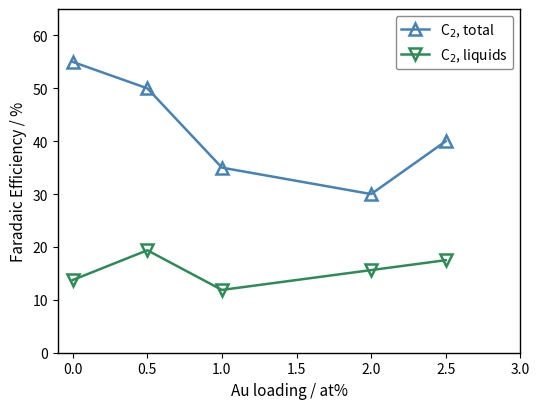

What is the difference between the highest and lowest values at 1.0?

23.1